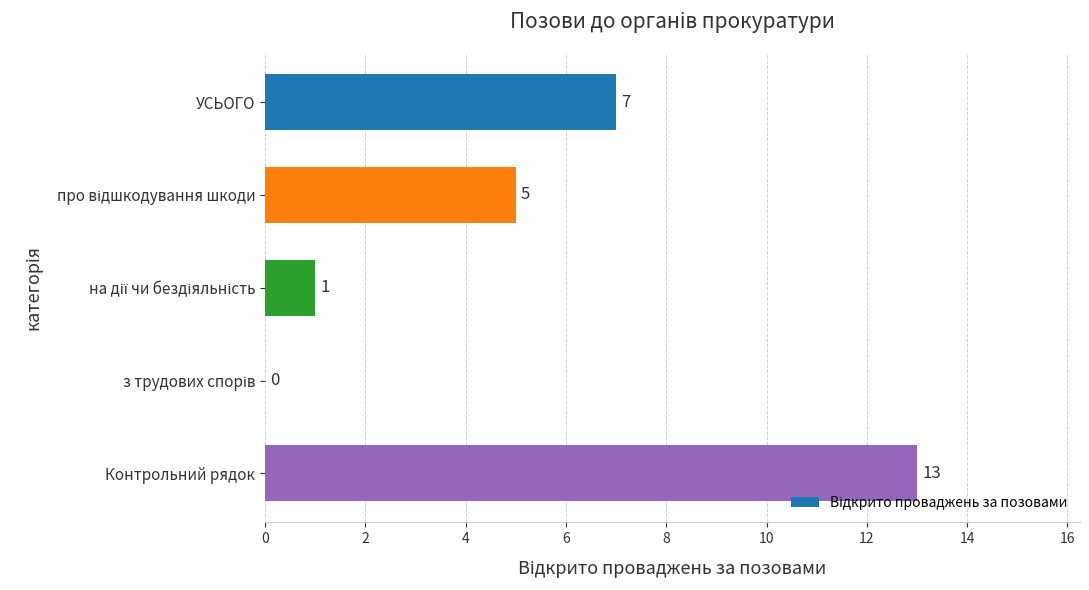

How many data points does each series have?

5